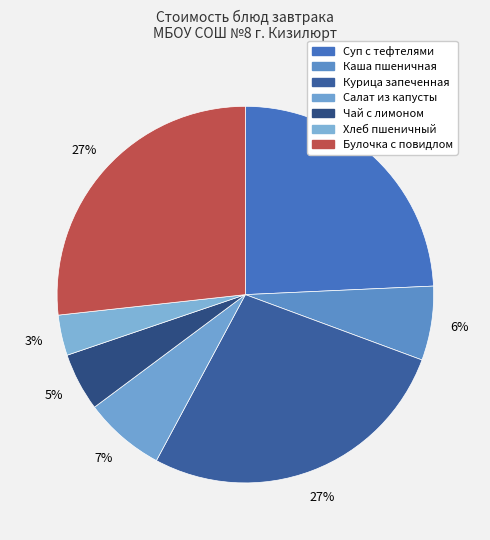

How many slices are in this pie chart?

7